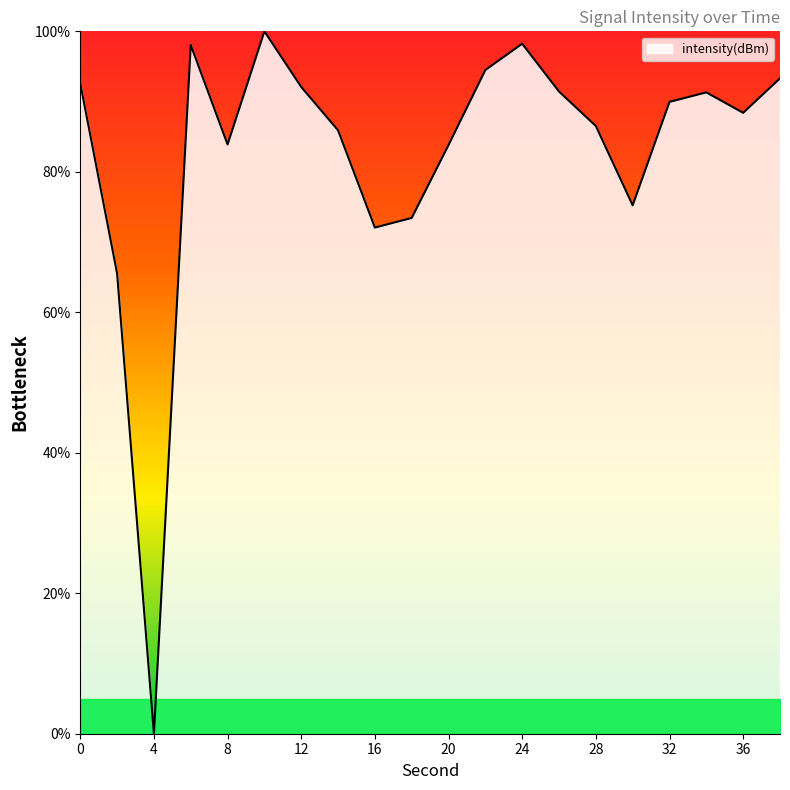

What is the difference between the maximum and minimum values?

100.0